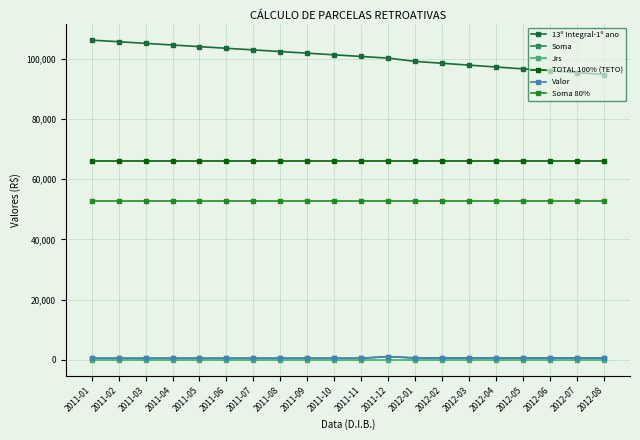

At which category is the sum across all series the highest?

2011-01